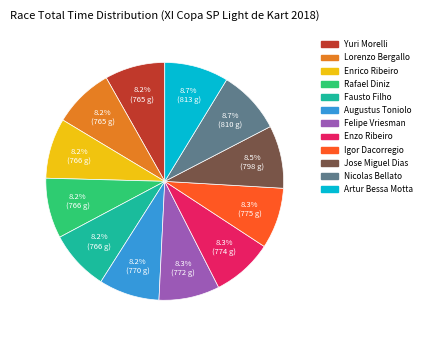

What percentage is NOT represented by Enrico Ribeiro?

91.8%